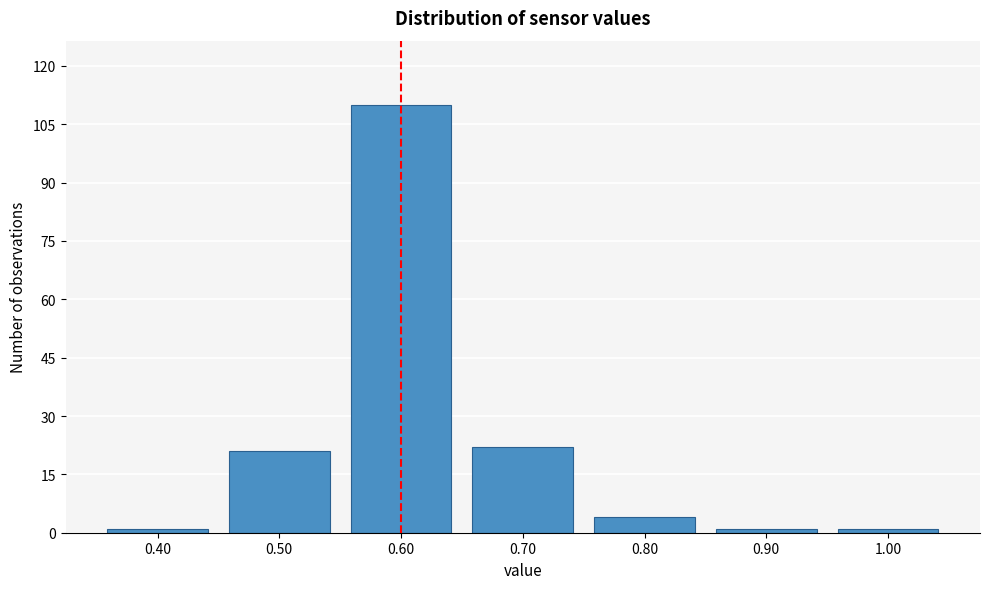

How tall is the bar that spans 0.45 to 0.55 on the x-axis? The values are not printed on the chart, so give them approximately, as read against the axis.

22